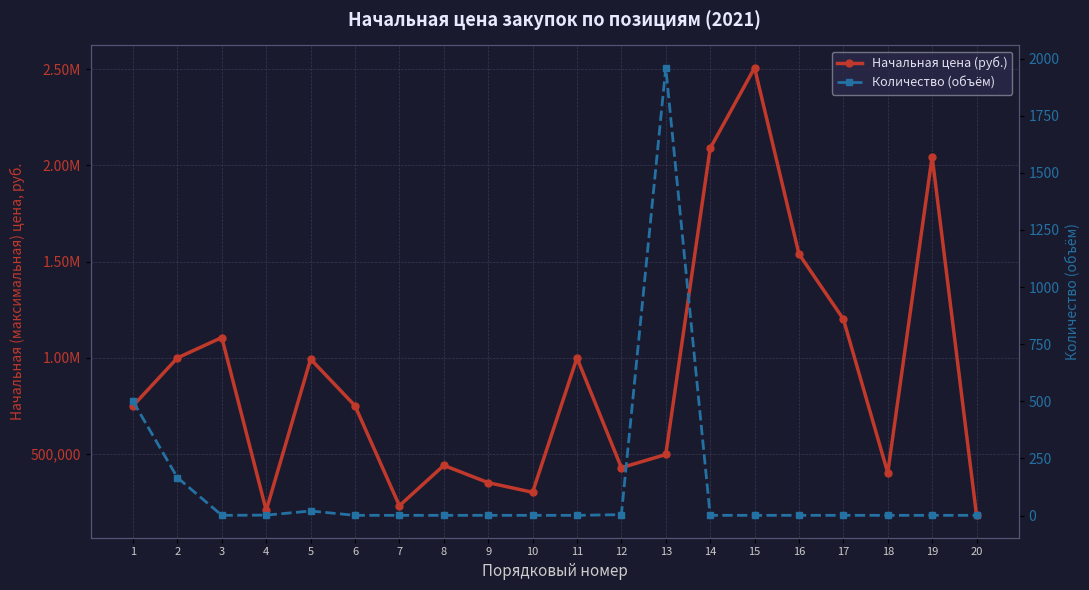

Reading left to right, extract all data points from this chart.

Начальная цена (руб.): 1=750000.0	2=999100.0	3=1105111.0	4=205908.0	5=992909.6	6=750000.0	7=230000.0	8=440000.0	9=350000.0	10=300000.0	11=999100.0	12=427860.0	13=496590.0	14=2088949.8	15=2508368.5	16=1539747.6	17=1201022.9	18=401618.0	19=2046164.4	20=180000.0
Количество (объём): 1=500.0	2=166.0	3=1.0	4=2.0	5=20.0	6=1.0	7=1.0	8=1.0	9=1.0	10=1.0	11=1.0	12=4.0	13=1960.0	14=1.0	15=1.0	16=1.0	17=1.0	18=1.0	19=1.0	20=1.0